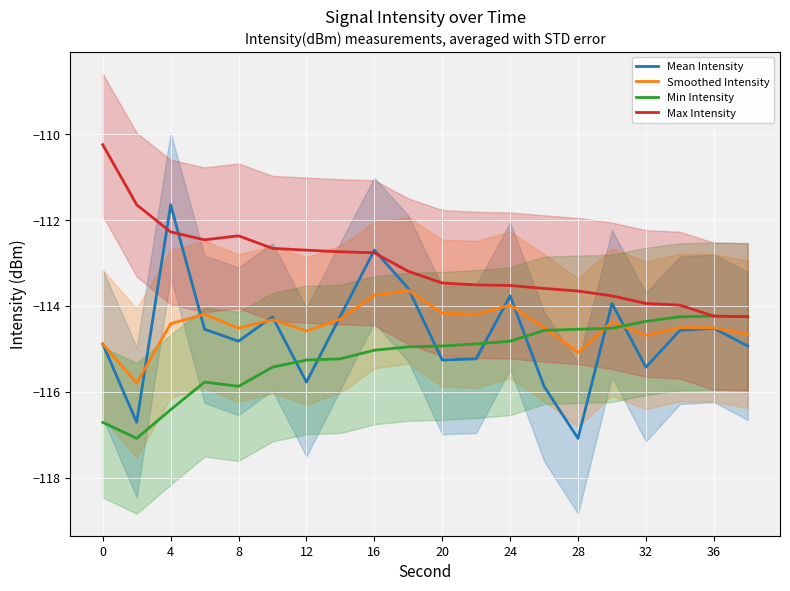

What is the greatest value displayed?

-110.2